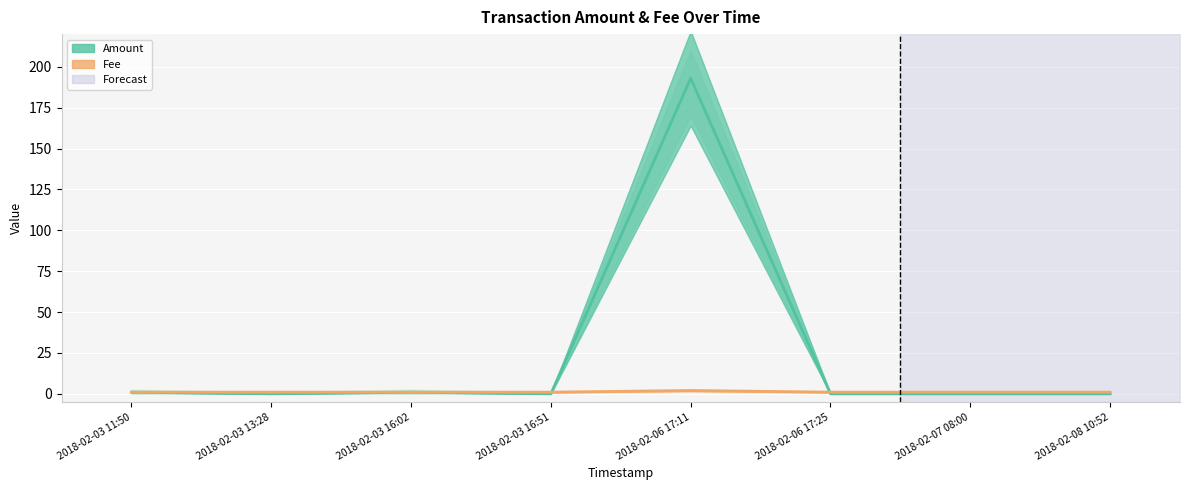

What is the value of the Amount point at the 3rd from the left?

1